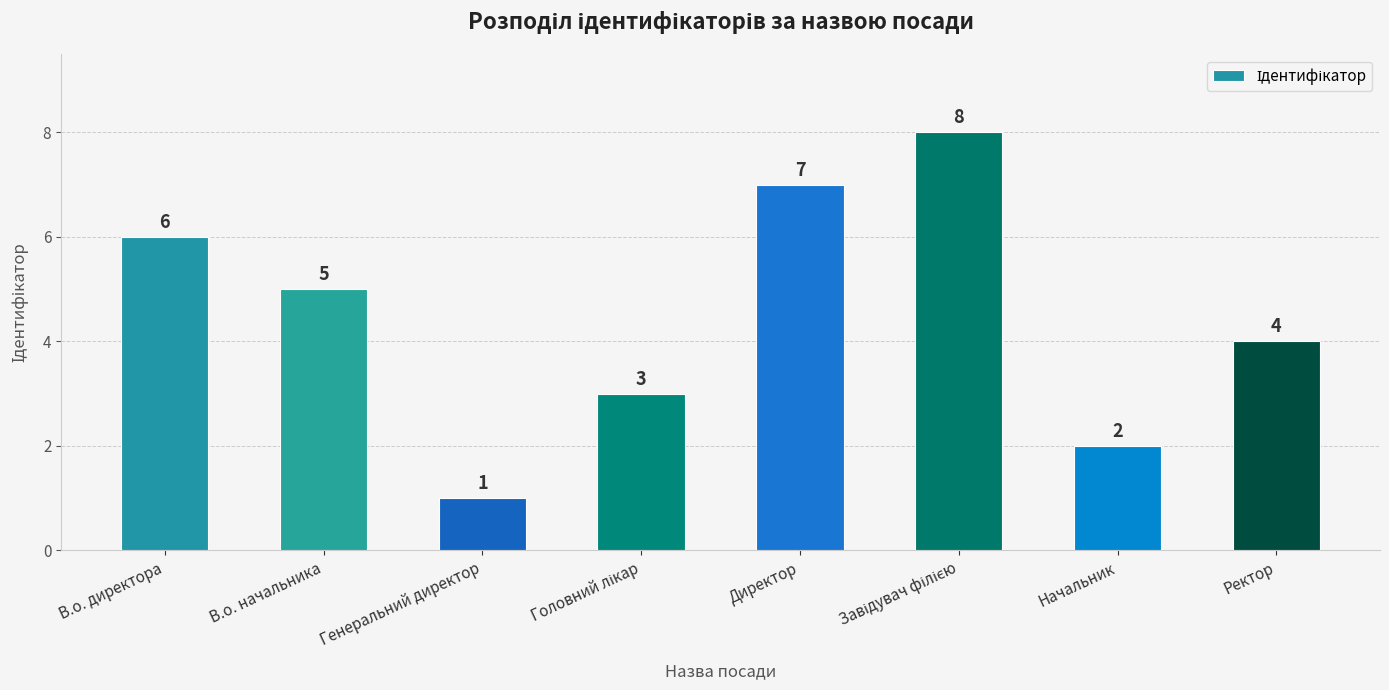

At which label is the value closest to 4?

Ректор